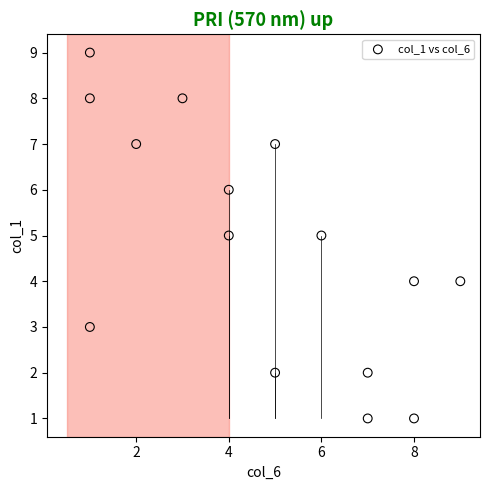

What is the range of X values (max minus min)?

8